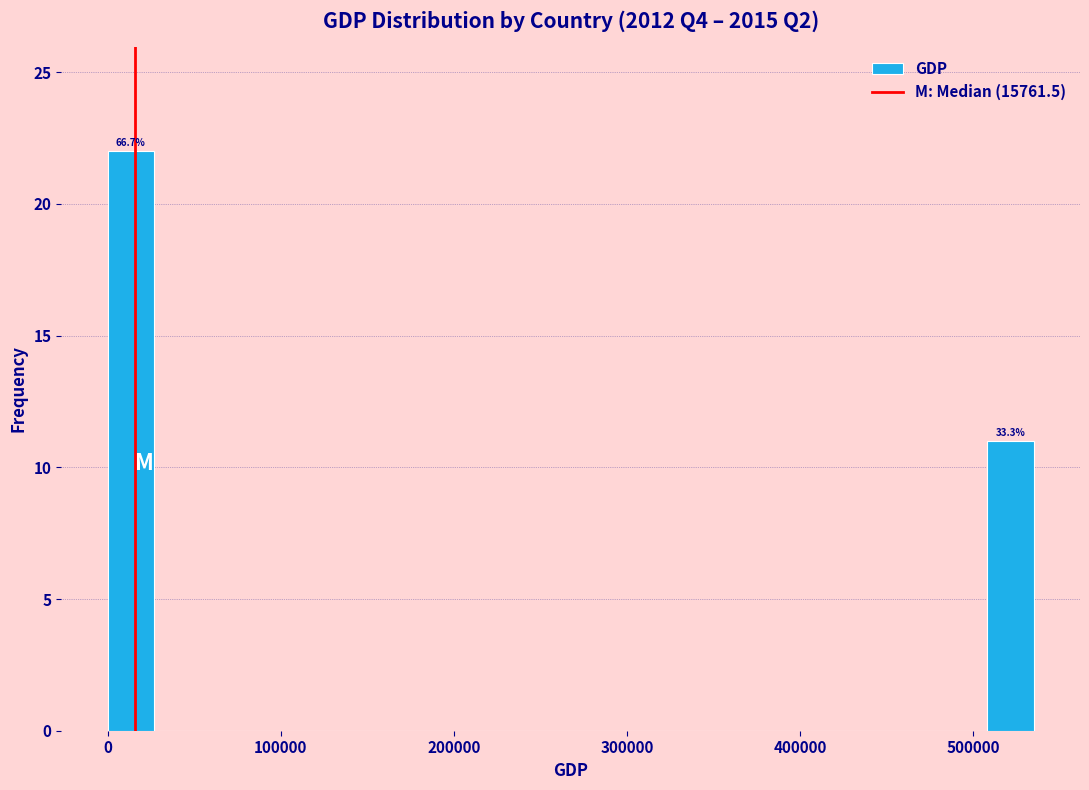

Around what value on the x-axis is the tallest bar? Give the approximate position of its centre, as read against the axis.

10000